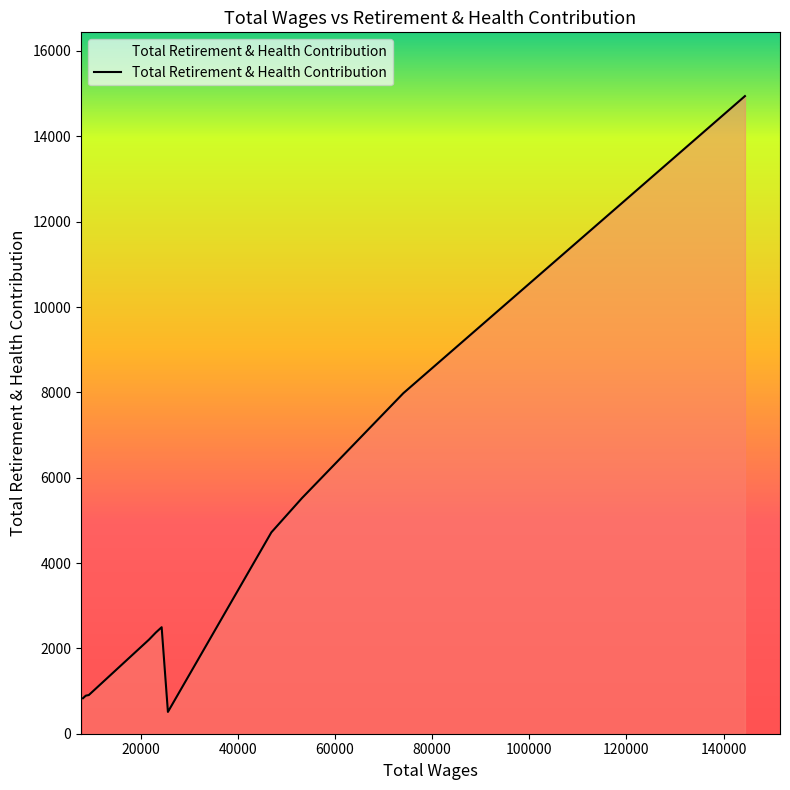

What is the minimum value shown in the chart?

511